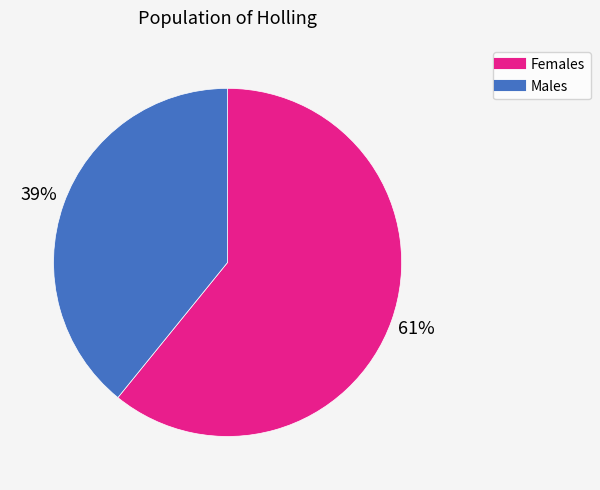

To the nearest percent, what is the average slice percentage?

50%